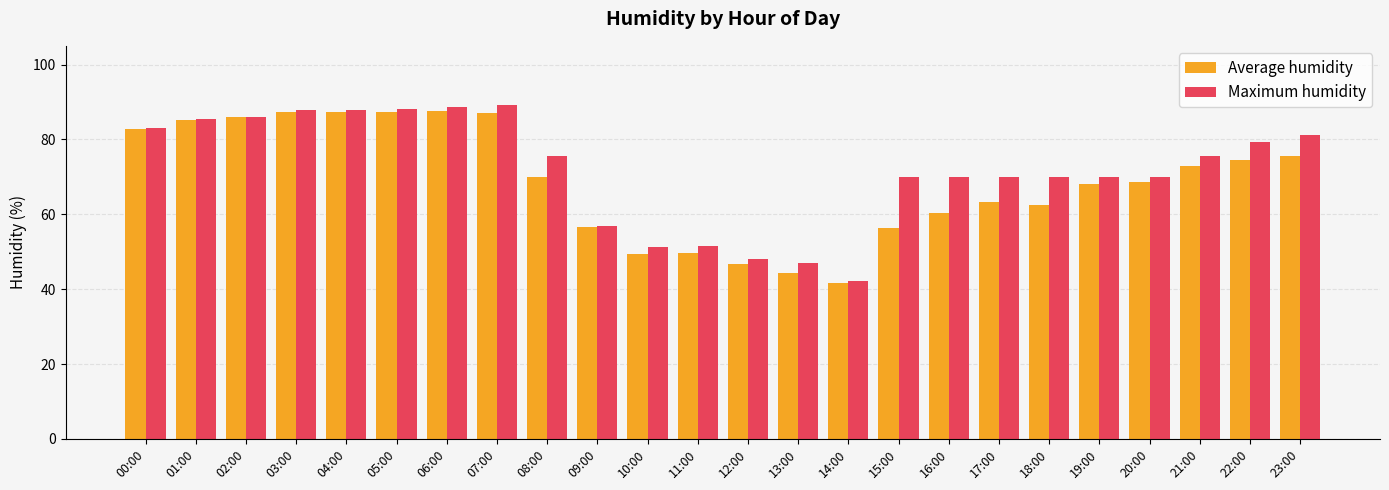

The Maximum humidity series shows 119.0 at 18:00. True or false?

False